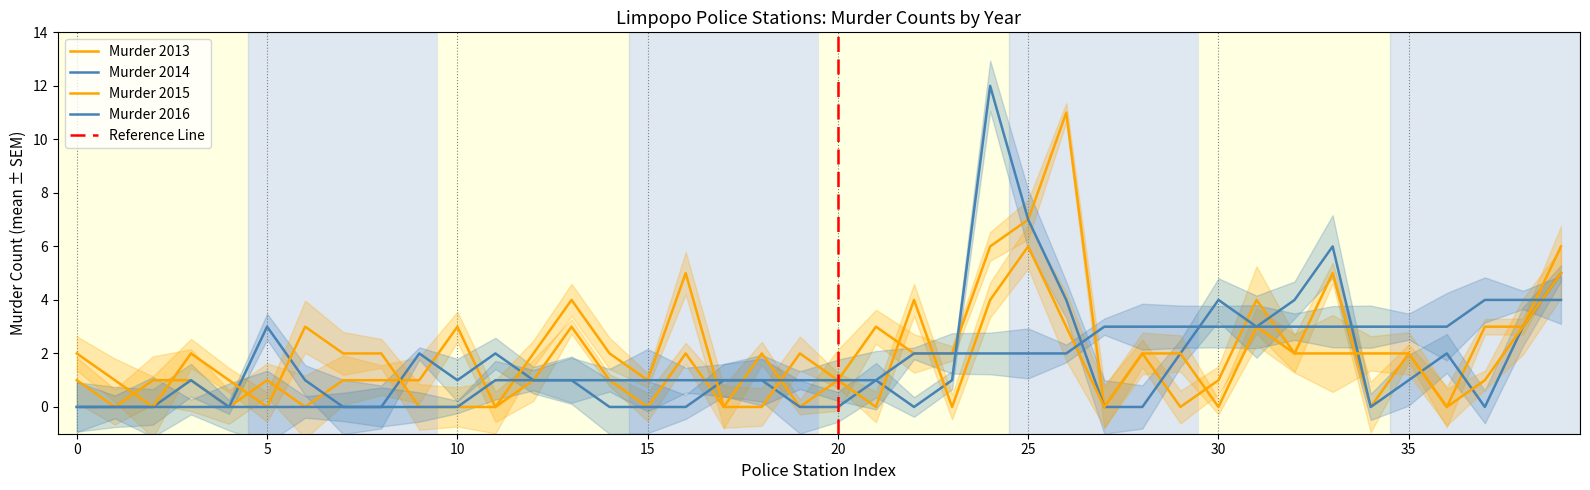

How many data points in Murder 2014 are less than 1?

16